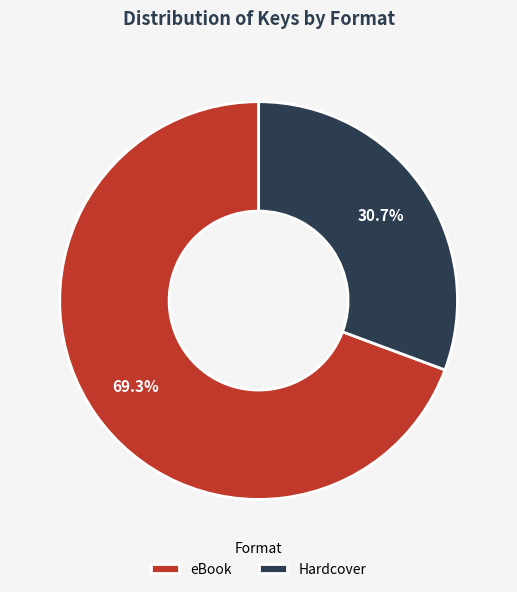

Count the number of slices in the pie.

2